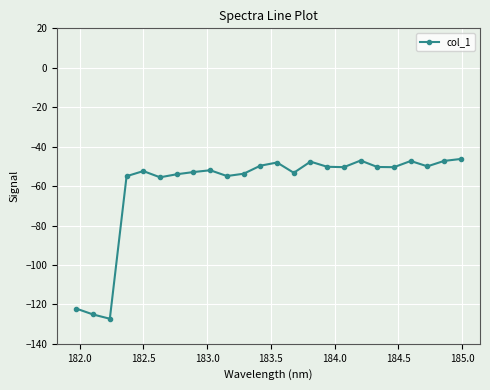

What is the greatest value displayed?

-46.3